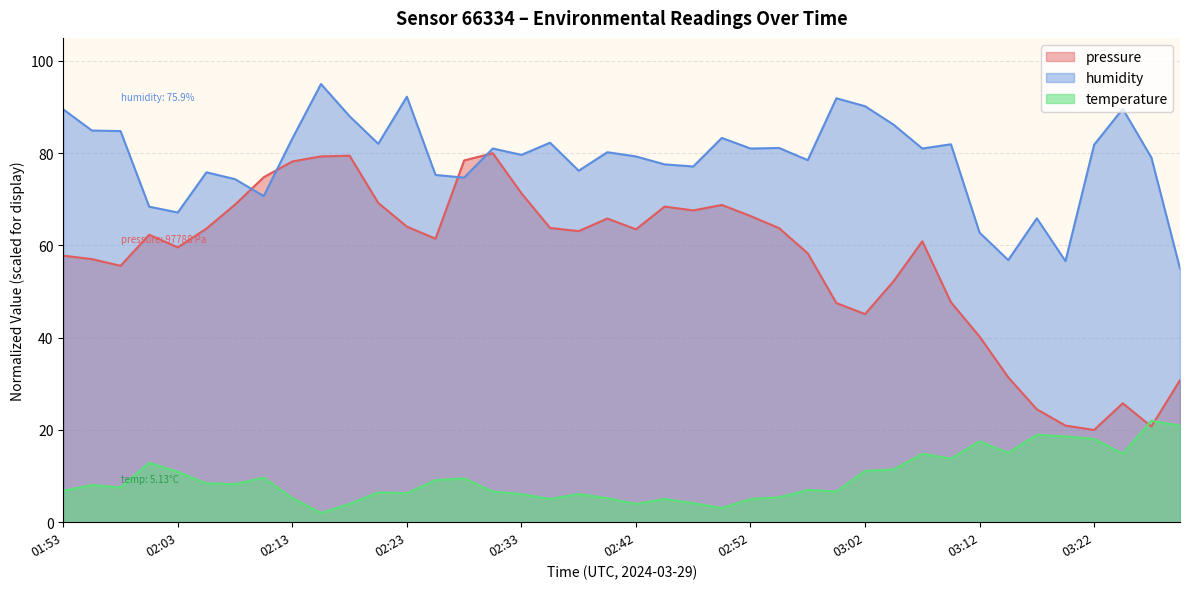

What is the difference between the temperature values at 02:08 and 03:04?

3.2